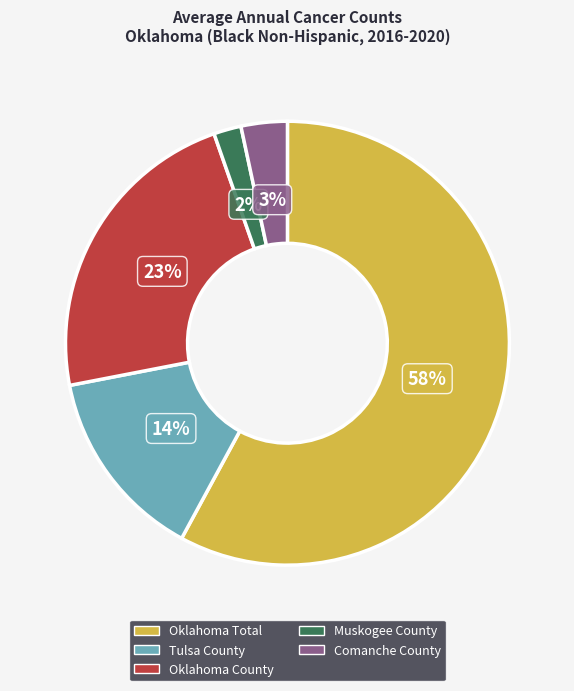

Is the sum of Oklahoma County and Muskogee County greater than half?

No